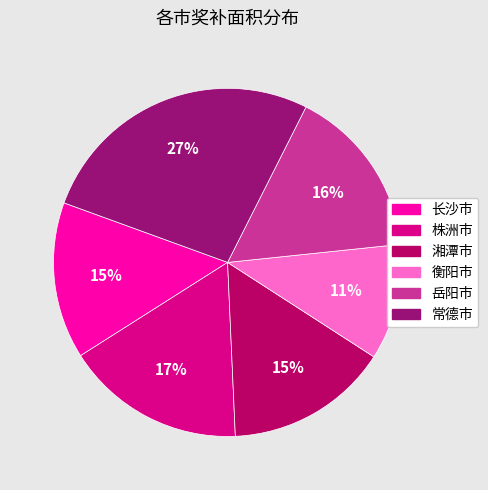

Is 株洲市 the majority of the pie?

No